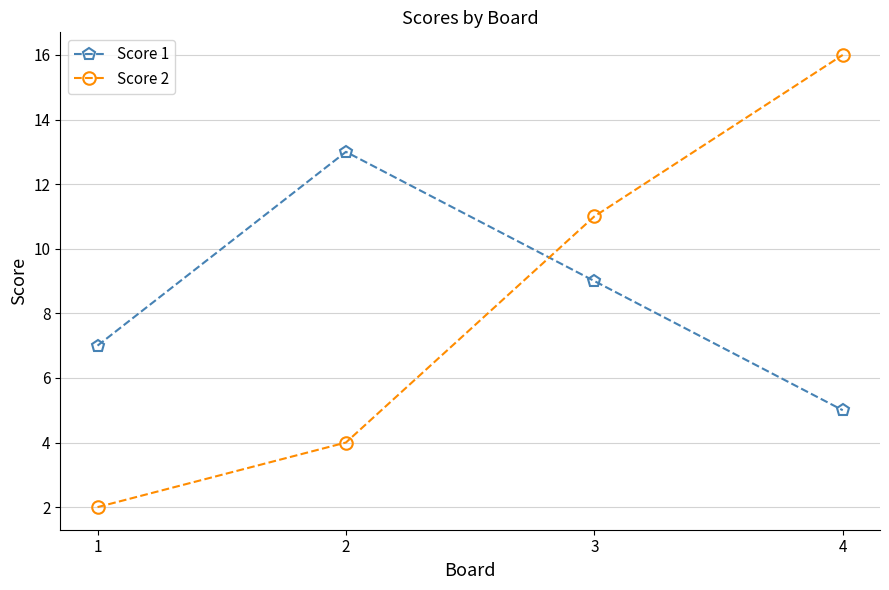

At which category does Score 1 reach its first local peak?

2